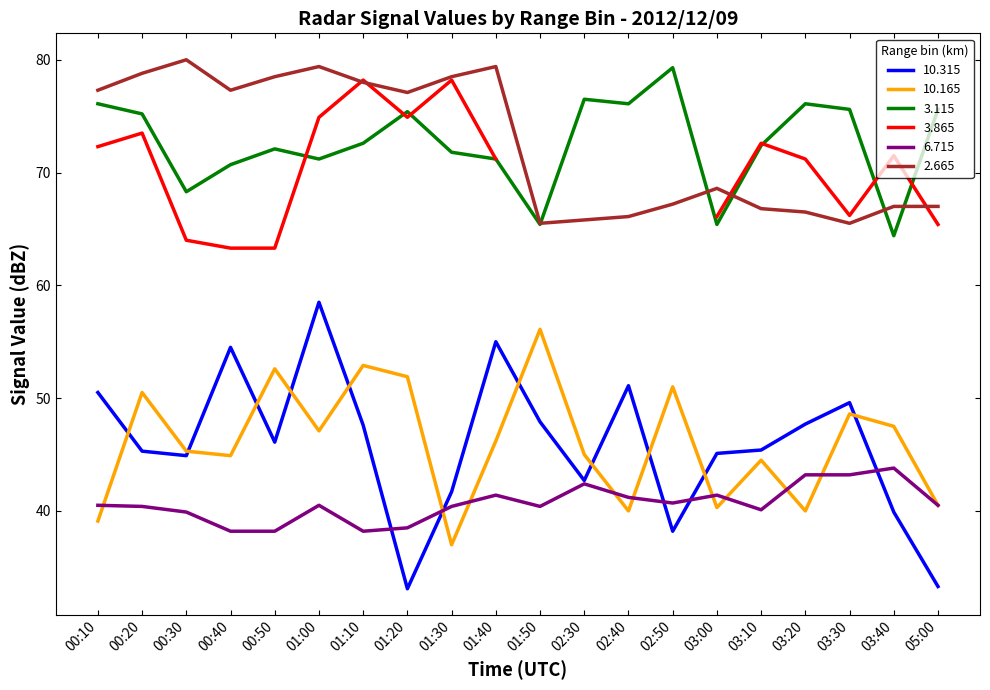

What is the difference between the   6.715 values at 00:40 and 02:30?

4.2